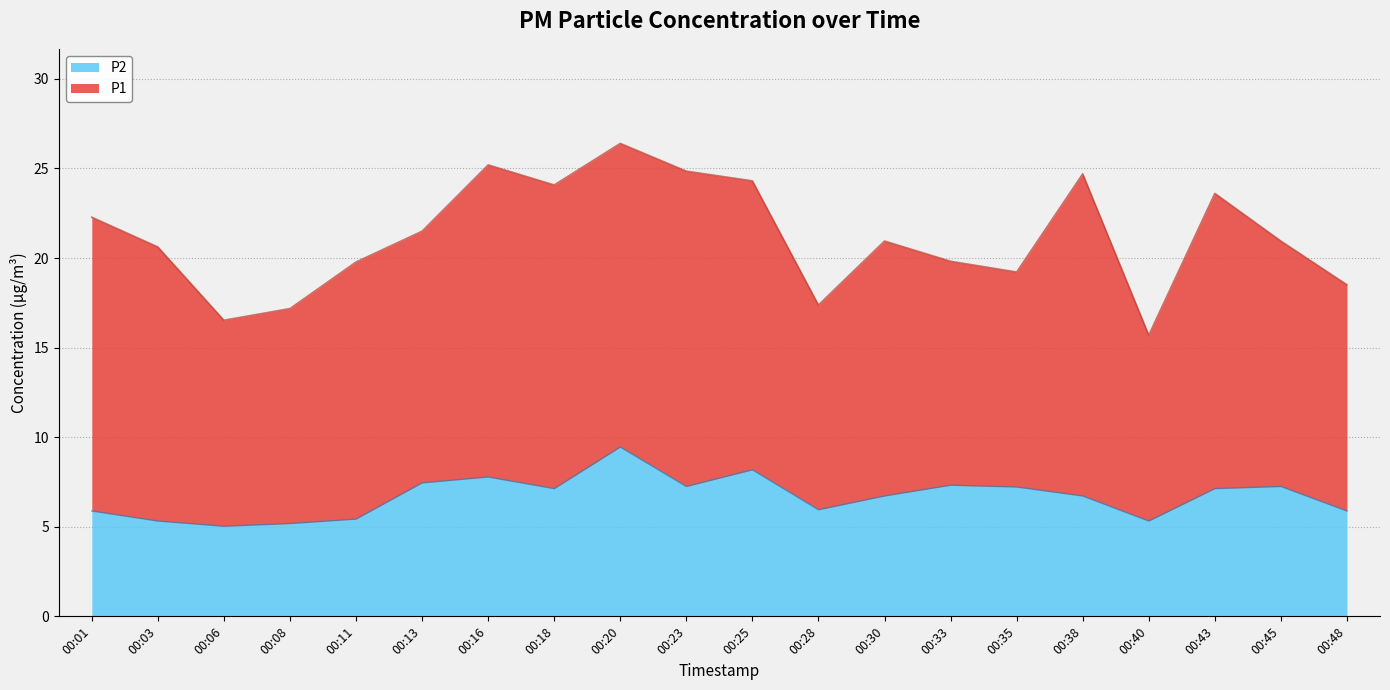

True or false: the data shows 7.1 at 00:18.

True